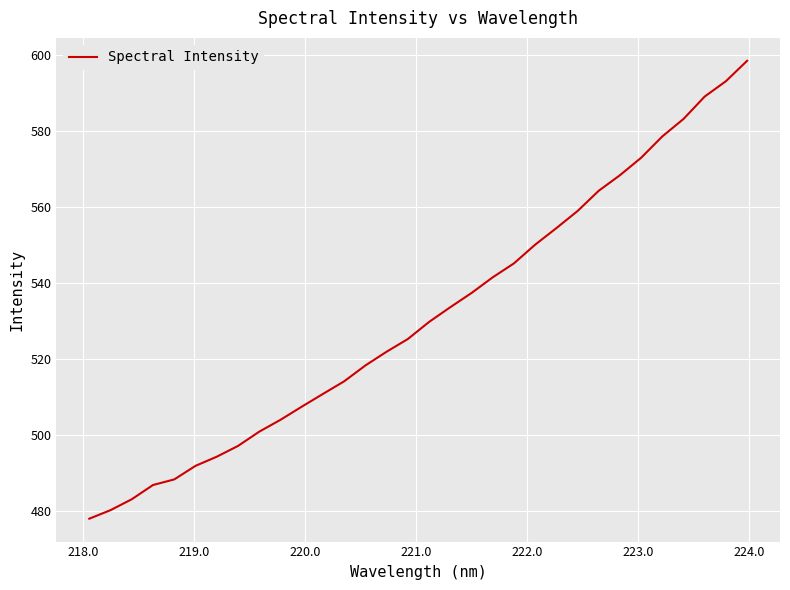

What is the difference between the maximum and minimum values?

120.5